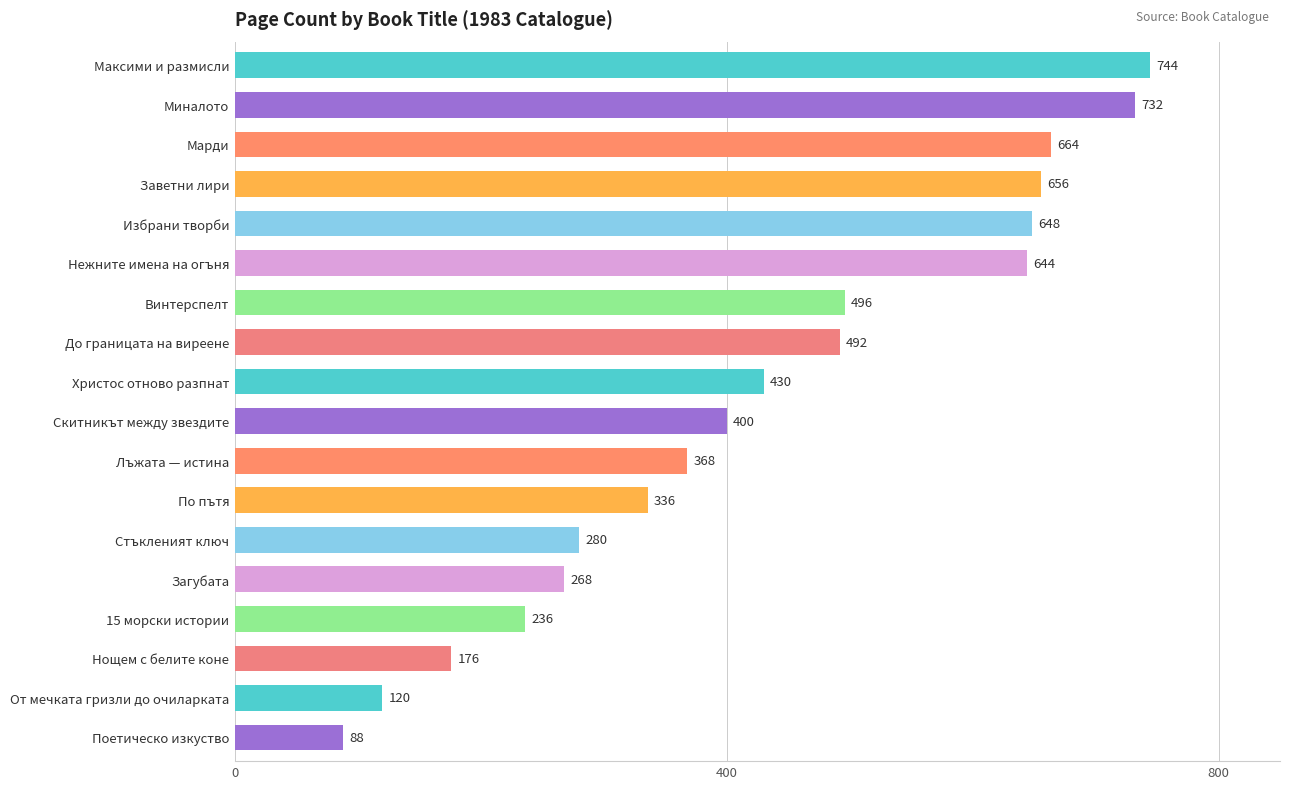

What is the maximum value shown in the chart?

744